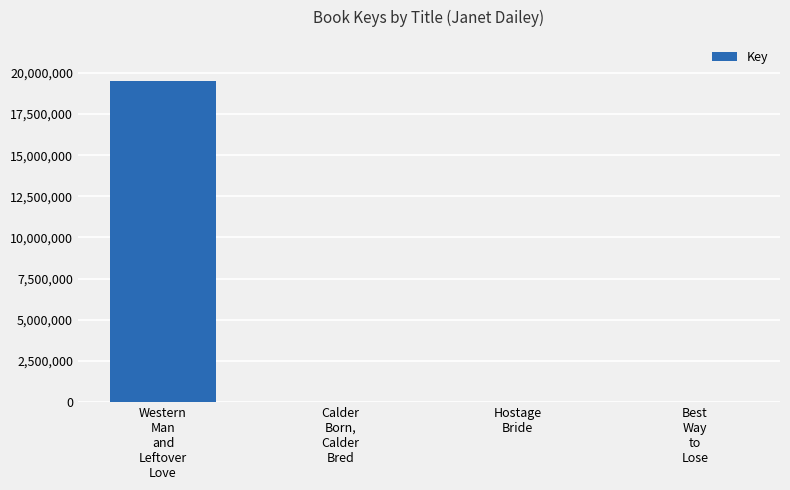

What is the greatest value displayed?

19531651